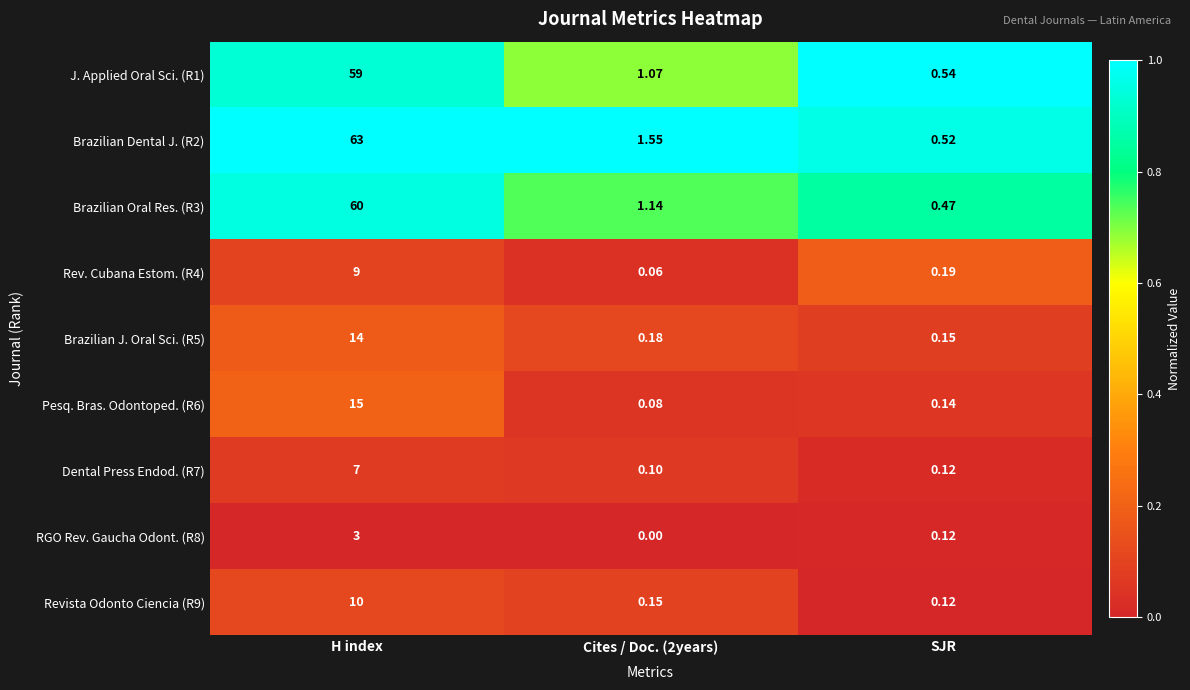

Where is Pesq. Bras. Odontoped. (R6) nearest to the value 7?

SJR